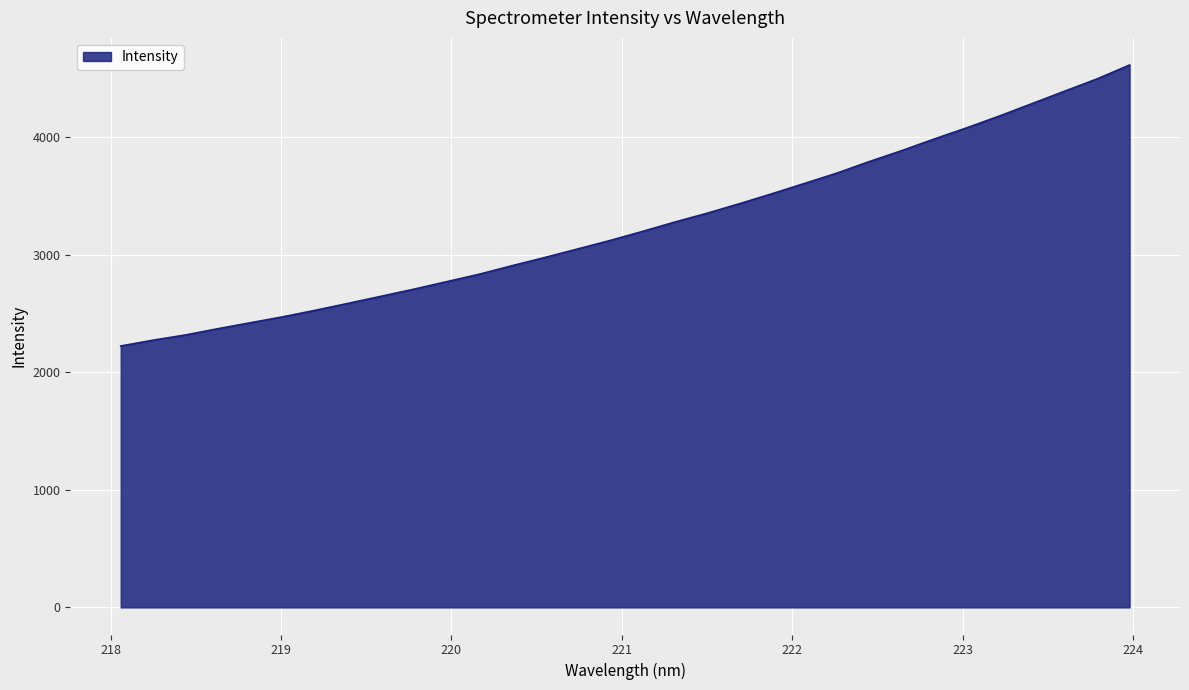

What is the smallest value displayed?

2223.1